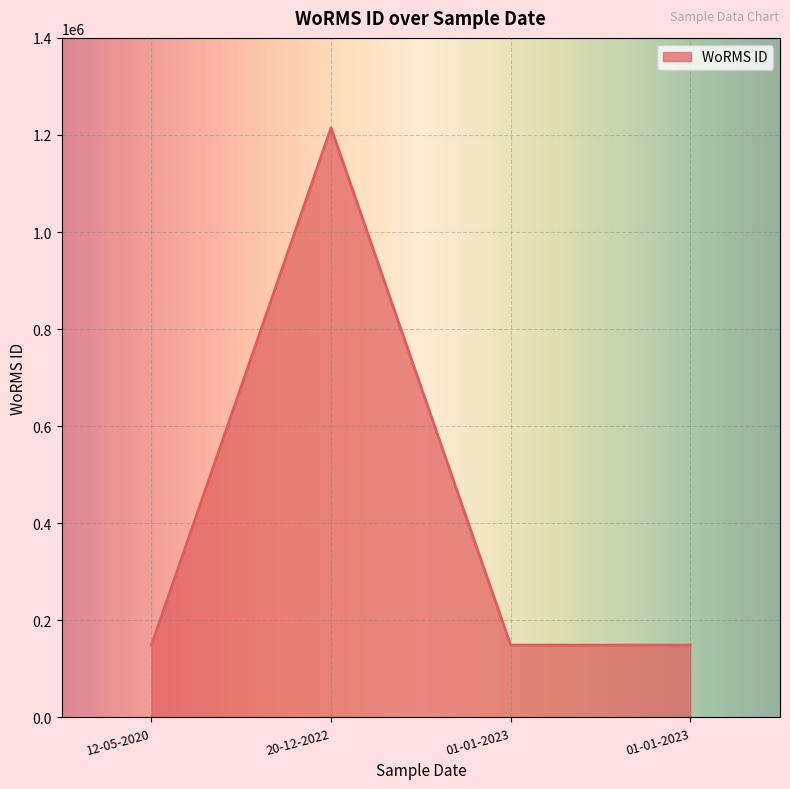

List the labels in order of value, largest first.

20-12-2022, 12-05-2020, 01-01-2023, 01-01-2023